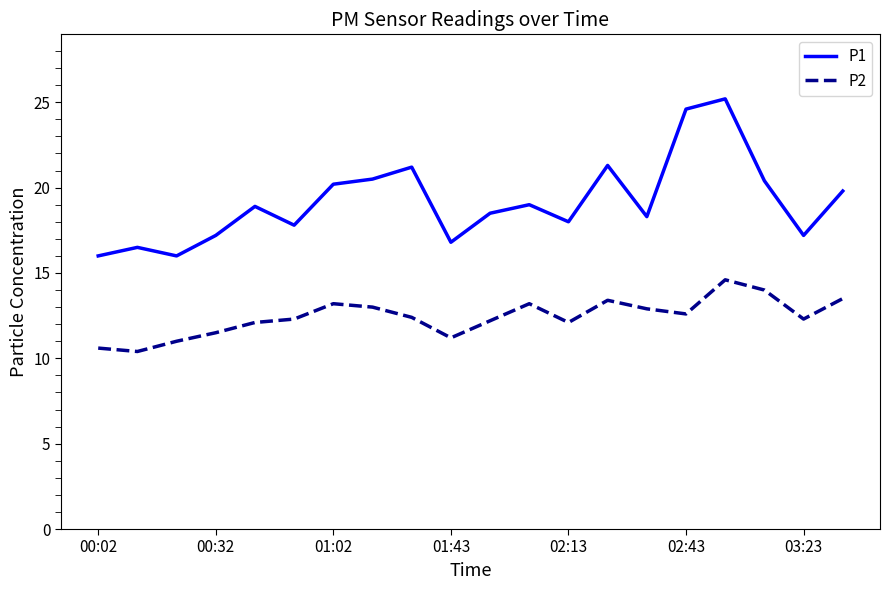

Is this an area chart (filled region under the line)?

No